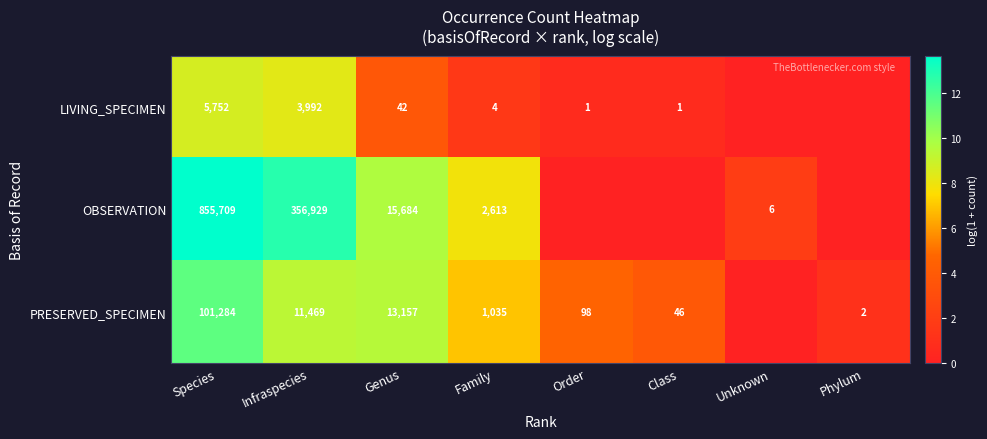

What is the total value across all series at Species?

962745